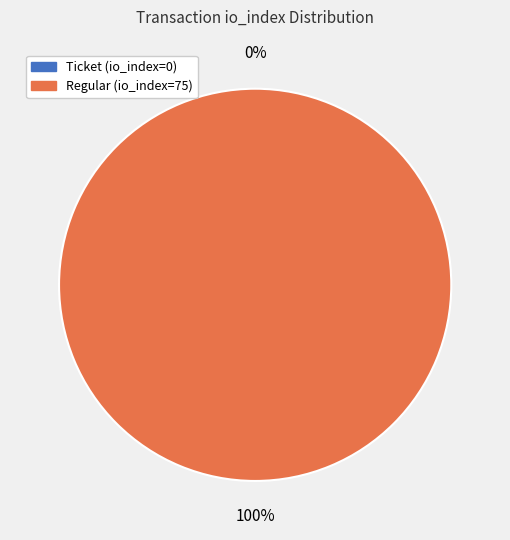

What percentage is the Regular (io_index=75) slice, to the nearest percent?

100%